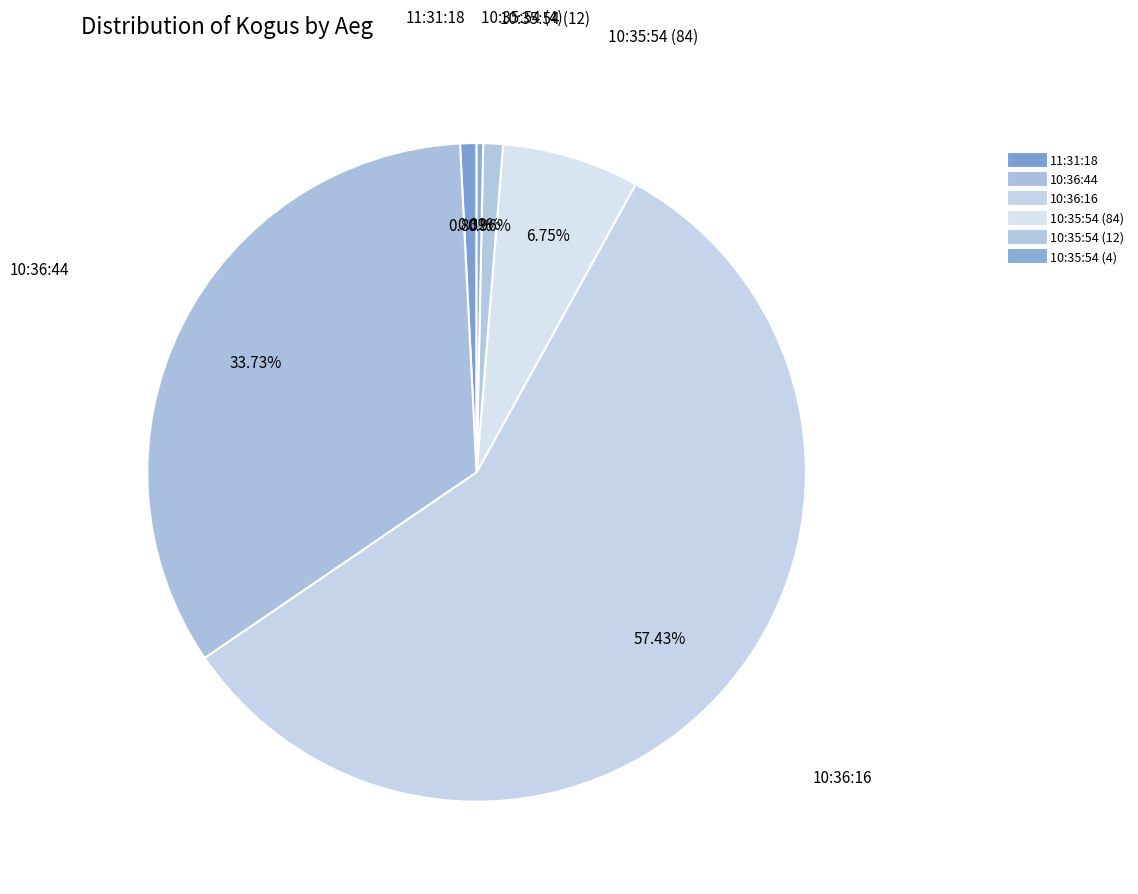

How many slices are in this pie chart?

6